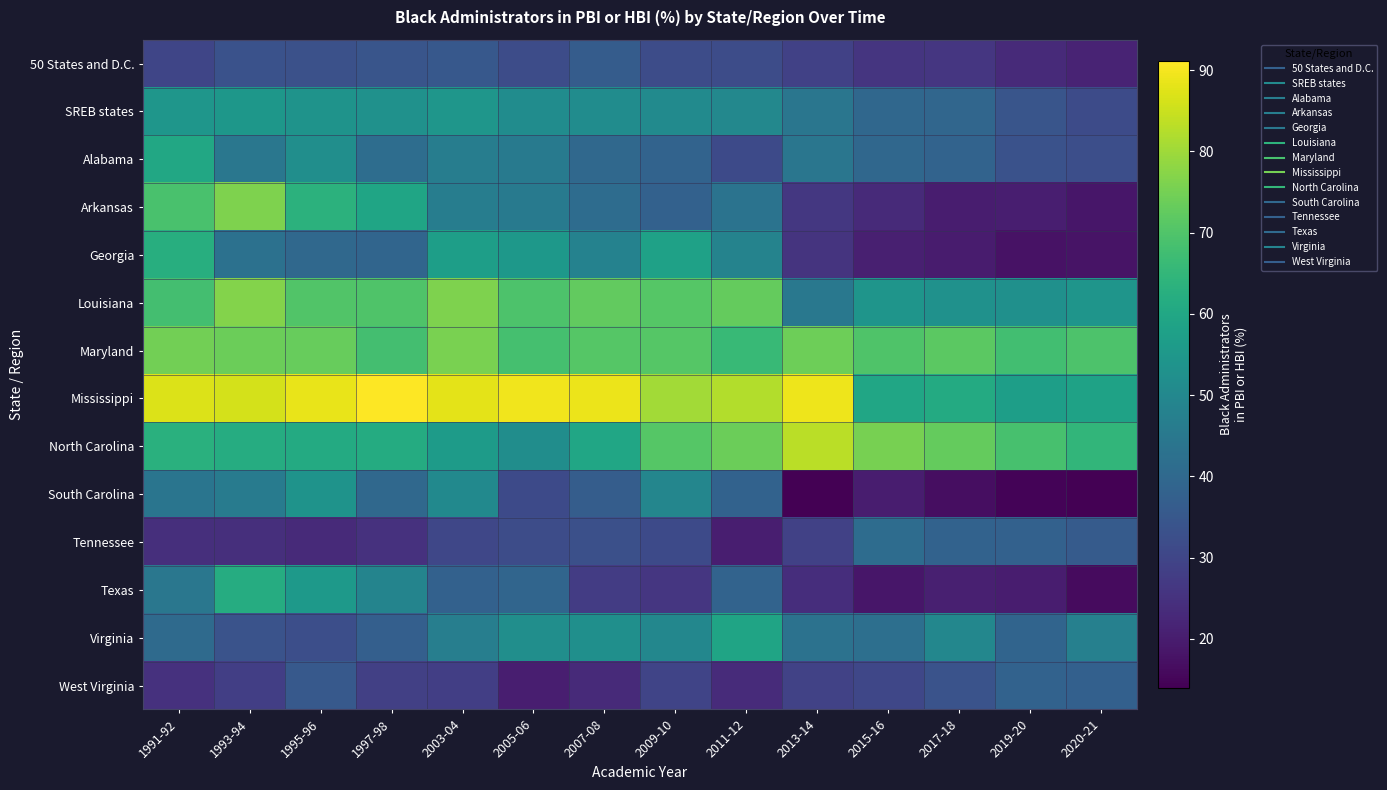

Reading left to right, transcribe all the data shown in this chart.

50 States and D.C.: 1991-92=30.1	1993-94=33.3	1995-96=33.0	1997-98=34.2	2003-04=35.3	2005-06=31.9	2007-08=36.5	2009-10=31.8	2011-12=32.0	2013-14=28.8	2015-16=25.9	2017-18=26.2	2019-20=23.1	2020-21=21.5
SREB states: 1991-92=54.3	1993-94=54.8	1995-96=53.6	1997-98=53.0	2003-04=54.6	2005-06=51.4	2007-08=51.6	2009-10=51.0	2011-12=49.8	2013-14=44.1	2015-16=39.7	2017-18=39.3	2019-20=34.2	2020-21=31.5
Alabama: 1991-92=60.2	1993-94=44.6	1995-96=52.0	1997-98=41.5	2003-04=46.7	2005-06=45.7	2007-08=39.9	2009-10=38.6	2011-12=31.2	2013-14=44.2	2015-16=39.8	2017-18=38.5	2019-20=33.4	2020-21=32.4
Arkansas: 1991-92=68.9	1993-94=76.2	1995-96=63.6	1997-98=59.4	2003-04=46.7	2005-06=45.7	2007-08=41.1	2009-10=38.0	2011-12=43.3	2013-14=26.6	2015-16=23.3	2017-18=20.0	2019-20=20.4	2020-21=18.5
Georgia: 1991-92=62.4	1993-94=42.8	1995-96=39.9	1997-98=39.1	2003-04=57.2	2005-06=55.1	2007-08=48.0	2009-10=58.1	2011-12=48.4	2013-14=25.6	2015-16=20.7	2017-18=19.9	2019-20=17.8	2020-21=18.1
Louisiana: 1991-92=67.9	1993-94=76.8	1995-96=70.2	1997-98=70.0	2003-04=76.2	2005-06=69.5	2007-08=72.7	2009-10=70.8	2011-12=72.8	2013-14=44.7	2015-16=54.3	2017-18=52.9	2019-20=52.5	2020-21=54.1
Maryland: 1991-92=74.6	1993-94=73.7	1995-96=73.1	1997-98=68.1	2003-04=75.5	2005-06=68.2	2007-08=70.8	2009-10=70.8	2011-12=65.9	2013-14=74.0	2015-16=69.9	2017-18=71.7	2019-20=67.9	2020-21=69.6
Mississippi: 1991-92=87.1	1993-94=86.3	1995-96=88.5	1997-98=91.1	2003-04=87.9	2005-06=89.5	2007-08=88.9	2009-10=80.4	2011-12=82.4	2013-14=89.1	2015-16=59.5	2017-18=61.2	2019-20=57.1	2020-21=58.5
North Carolina: 1991-92=62.8	1993-94=61.8	1995-96=61.2	1997-98=61.5	2003-04=56.2	2005-06=51.9	2007-08=59.6	2009-10=70.9	2011-12=73.9	2013-14=83.2	2015-16=75.4	2017-18=72.8	2019-20=68.6	2020-21=64.8
South Carolina: 1991-92=43.9	1993-94=45.9	1995-96=53.6	1997-98=40.0	2003-04=50.7	2005-06=31.3	2007-08=36.8	2009-10=49.5	2011-12=38.1	2013-14=13.9	2015-16=20.0	2017-18=16.9	2019-20=14.8	2020-21=14.0
Tennessee: 1991-92=24.3	1993-94=24.3	1995-96=23.1	1997-98=25.0	2003-04=30.4	2005-06=31.8	2007-08=32.9	2009-10=31.1	2011-12=20.3	2013-14=28.9	2015-16=41.1	2017-18=38.1	2019-20=38.0	2020-21=36.0
Texas: 1991-92=44.4	1993-94=61.6	1995-96=55.8	1997-98=48.9	2003-04=37.8	2005-06=39.1	2007-08=27.6	2009-10=26.1	2011-12=38.6	2013-14=23.9	2015-16=18.7	2017-18=20.8	2019-20=20.1	2020-21=16.2
Virginia: 1991-92=40.5	1993-94=33.6	1995-96=32.6	1997-98=37.3	2003-04=46.9	2005-06=52.1	2007-08=52.3	2009-10=49.5	2011-12=59.2	2013-14=42.9	2015-16=42.0	2017-18=49.8	2019-20=38.7	2020-21=47.6
West Virginia: 1991-92=25.0	1993-94=28.2	1995-96=35.5	1997-98=28.6	2003-04=28.3	2005-06=20.4	2007-08=23.3	2009-10=29.6	2011-12=23.5	2013-14=29.3	2015-16=30.4	2017-18=33.8	2019-20=38.3	2020-21=37.7